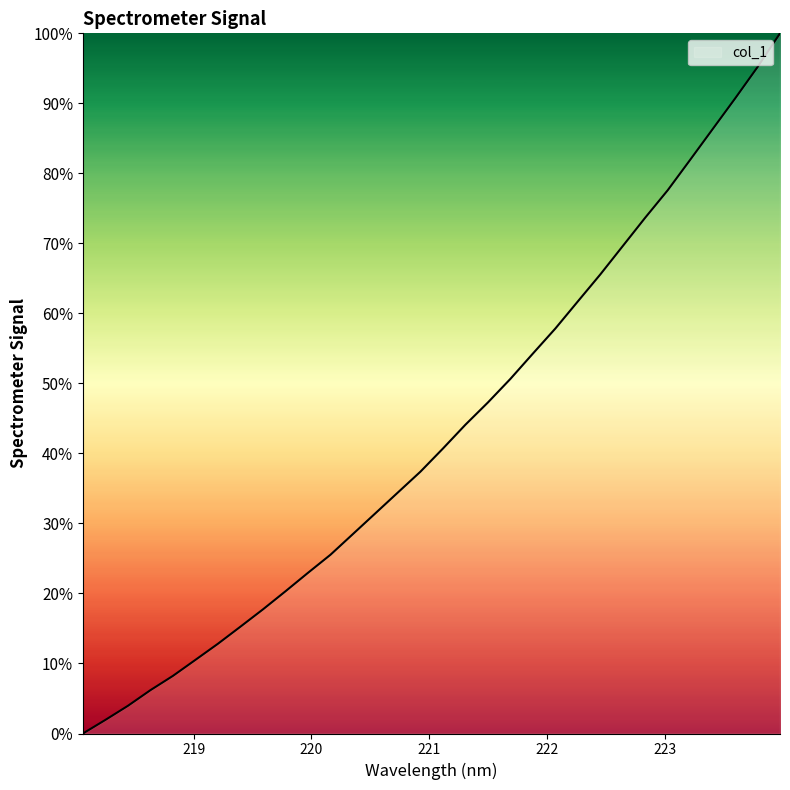

What is the maximum value shown in the chart?

100.0